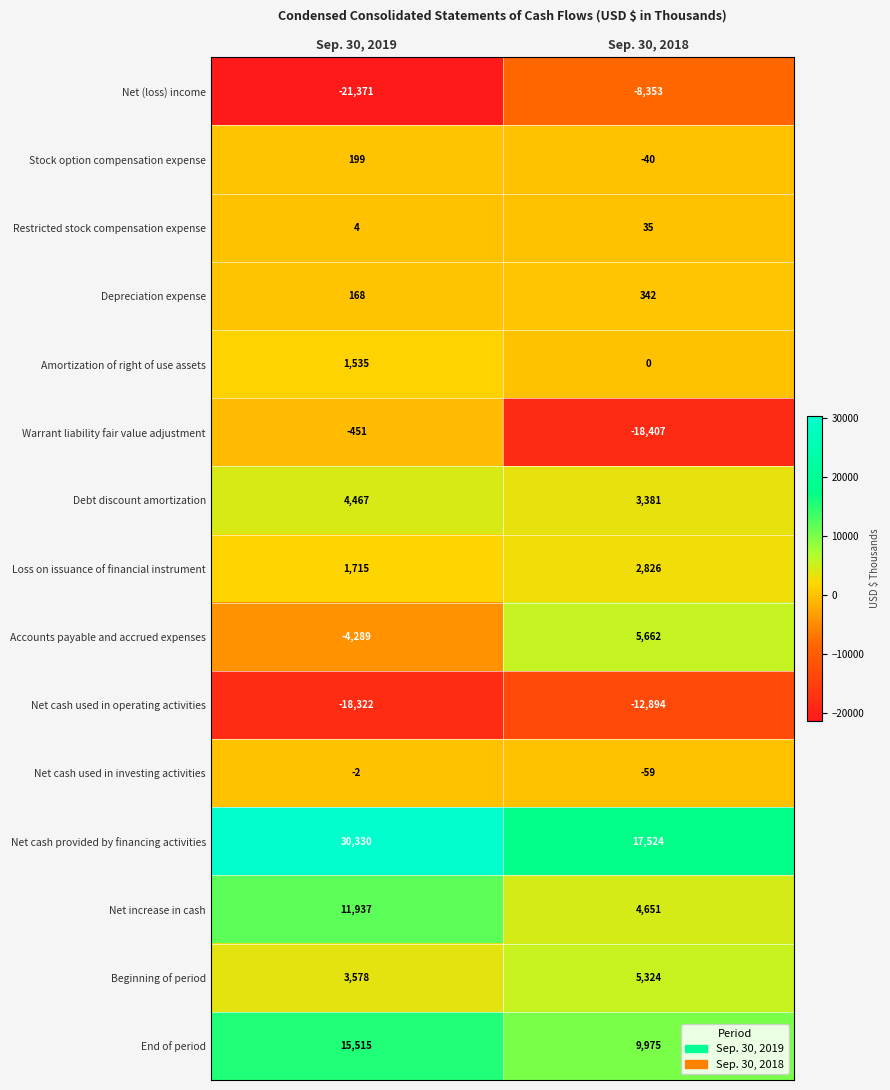

Which series changed the most between Sep. 30, 2019 and Sep. 30, 2018?

Warrant liability fair value adjustment